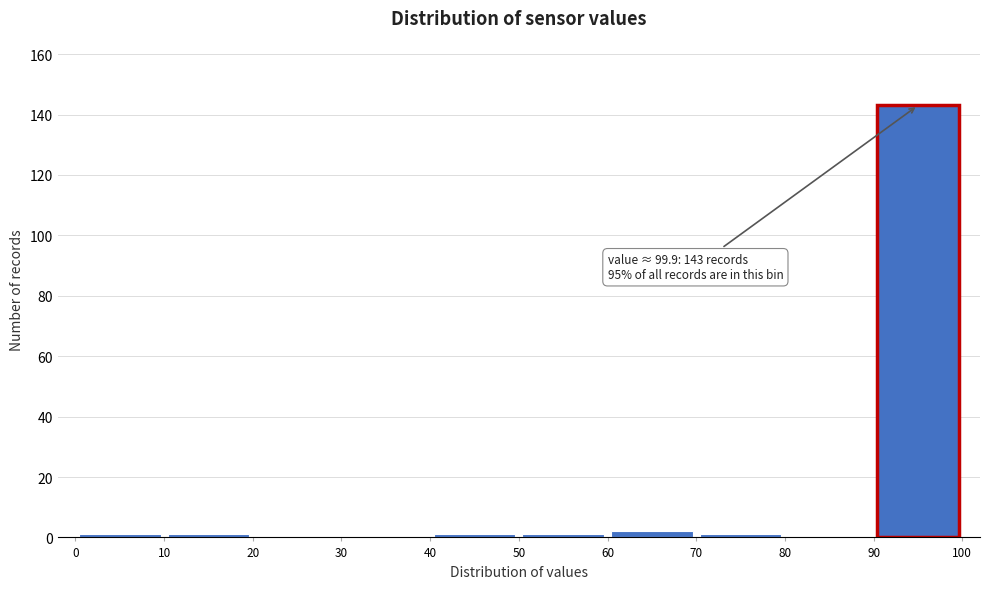

Which range on the x-axis has the tallest bar?

90 to 100